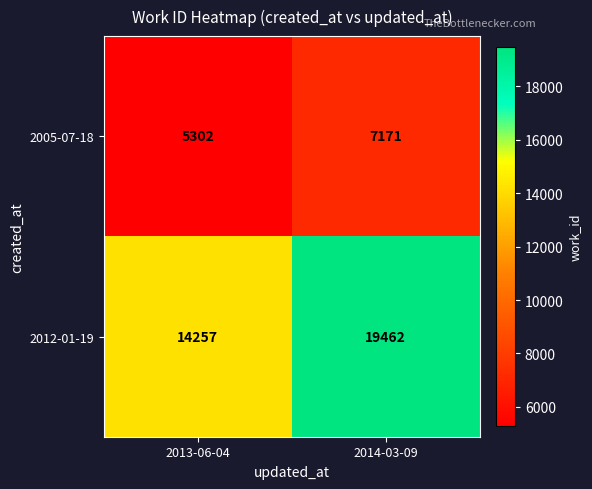

Reading right to left, extract all data points from this chart.

2005-07-18: 2014-03-09=7171	2013-06-04=5302
2012-01-19: 2014-03-09=19462	2013-06-04=14257